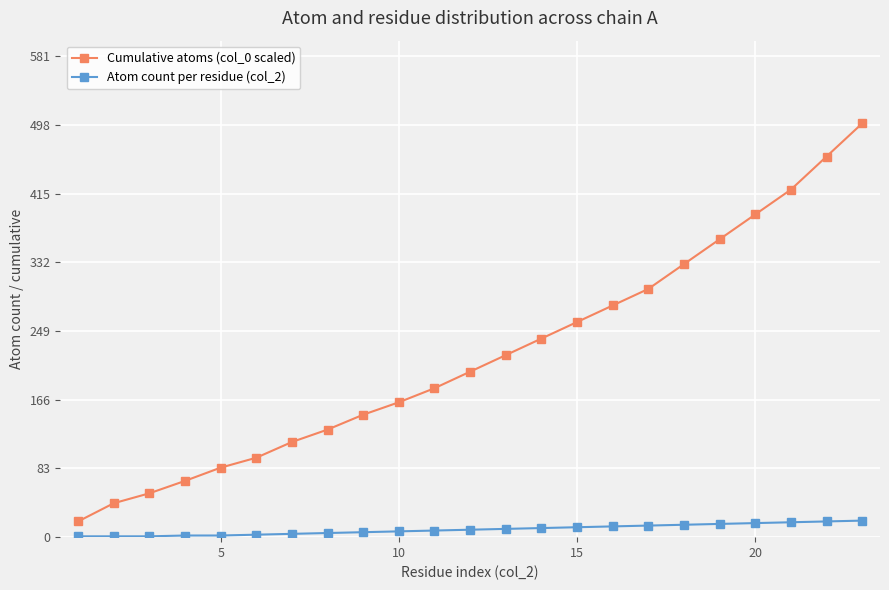

What are all the series names shown in the legend?

Cumulative atoms (col_0 scaled), Atom count per residue (col_2)